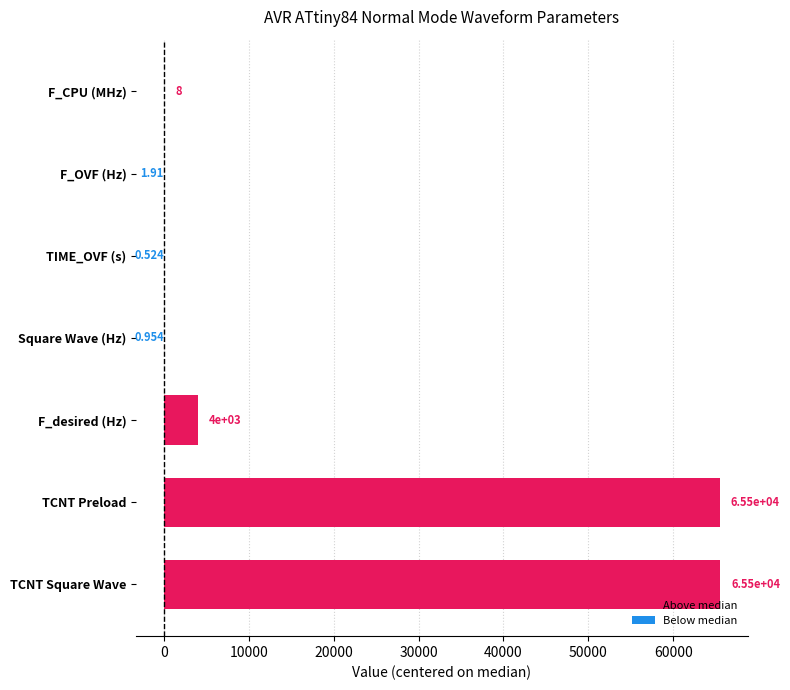

List the labels in order of value, smallest first.

TIME_OVF (s), Square Wave (Hz), F_OVF (Hz), F_CPU (MHz), F_desired (Hz), TCNT Preload, TCNT Square Wave